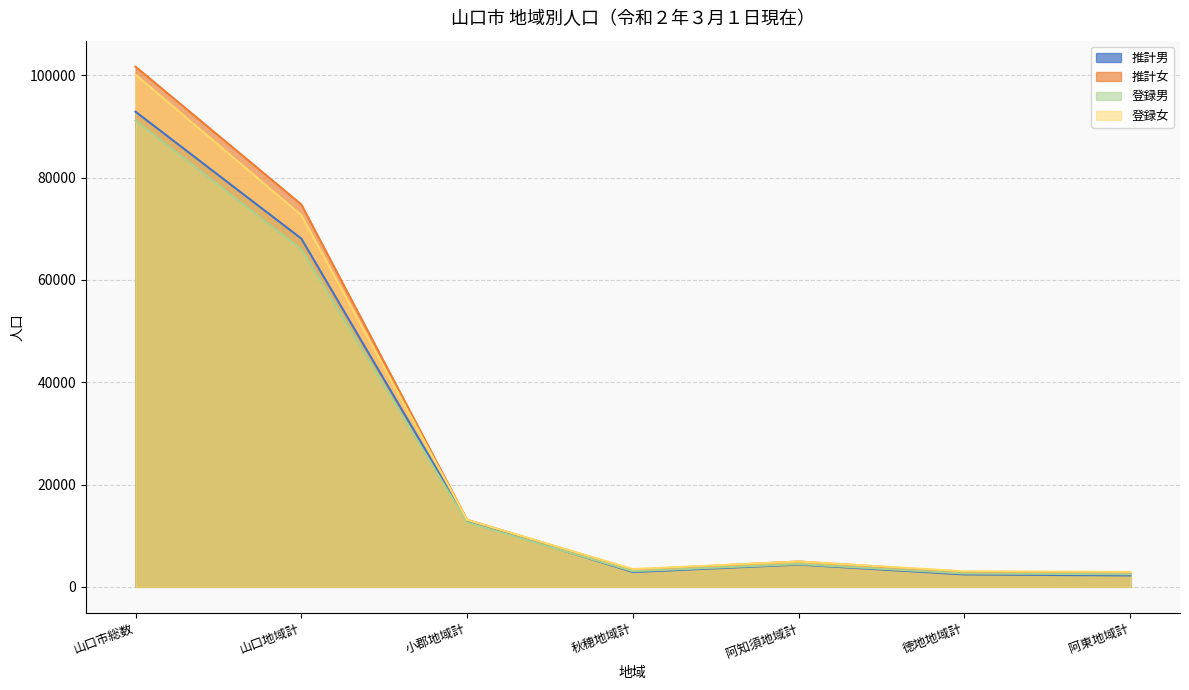

How many times do 推計女 and 登録女 cross each other?

3